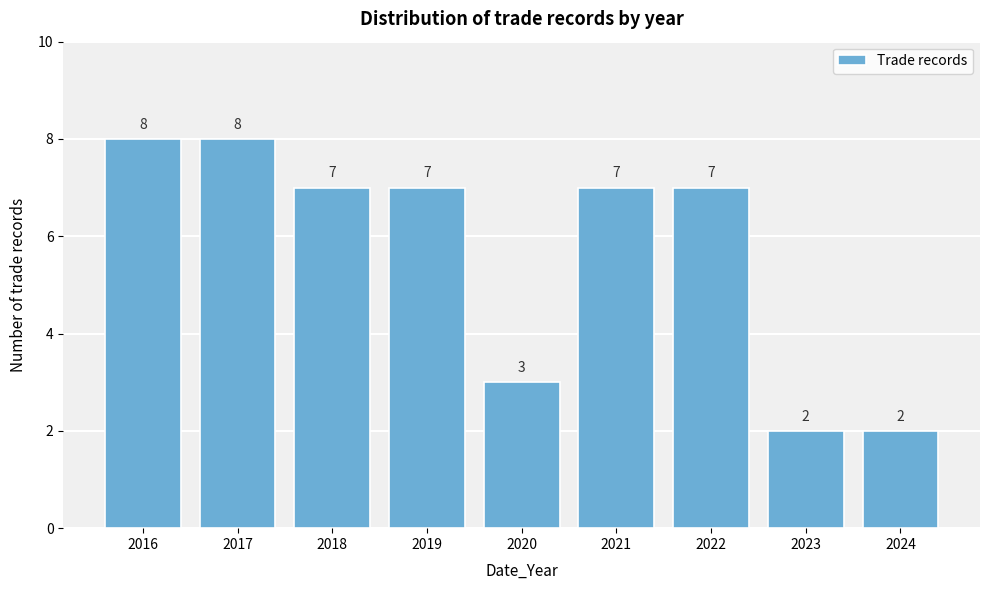

Reading left to right, list all the values displayed in this chart.

2016=8	2017=8	2018=7	2019=7	2020=3	2021=7	2022=7	2023=2	2024=2